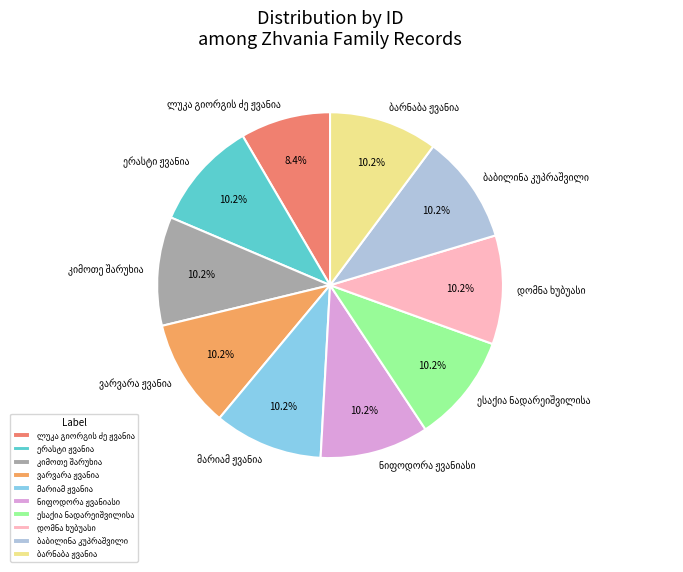

Is there a majority slice in this chart?

No